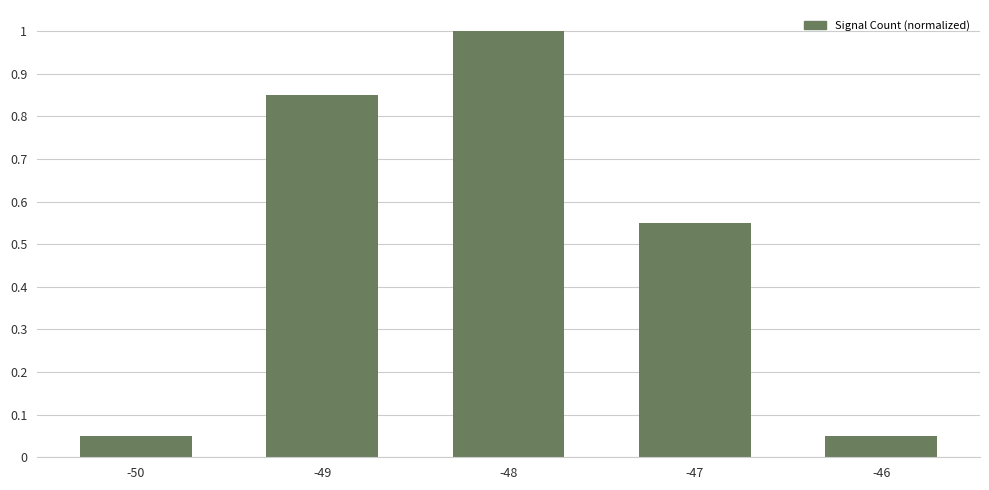

Between -47 and -46, which is larger?

-47